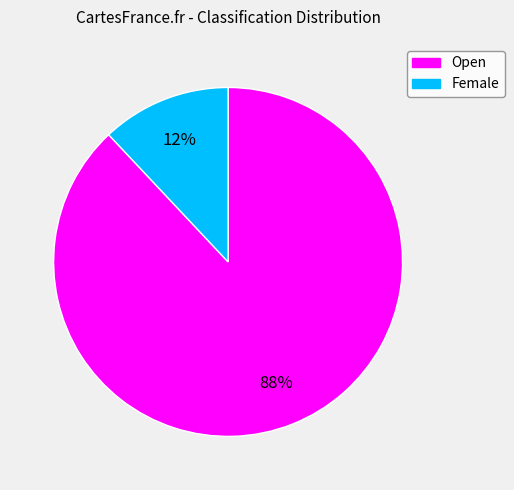

To the nearest percent, what is the average slice percentage?

50%